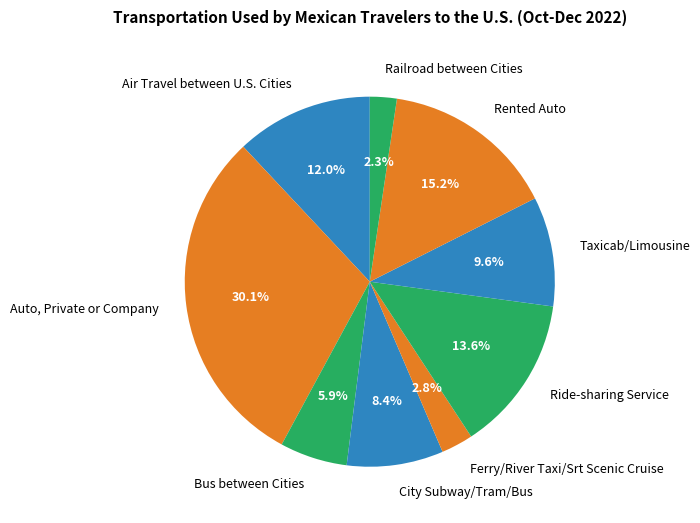

Rank the categories by value from highest to lowest.

Auto, Private or Company, Rented Auto, Ride-sharing Service, Air Travel between U.S. Cities, Taxicab/Limousine, City Subway/Tram/Bus, Bus between Cities, Ferry/River Taxi/Srt Scenic Cruise, Railroad between Cities